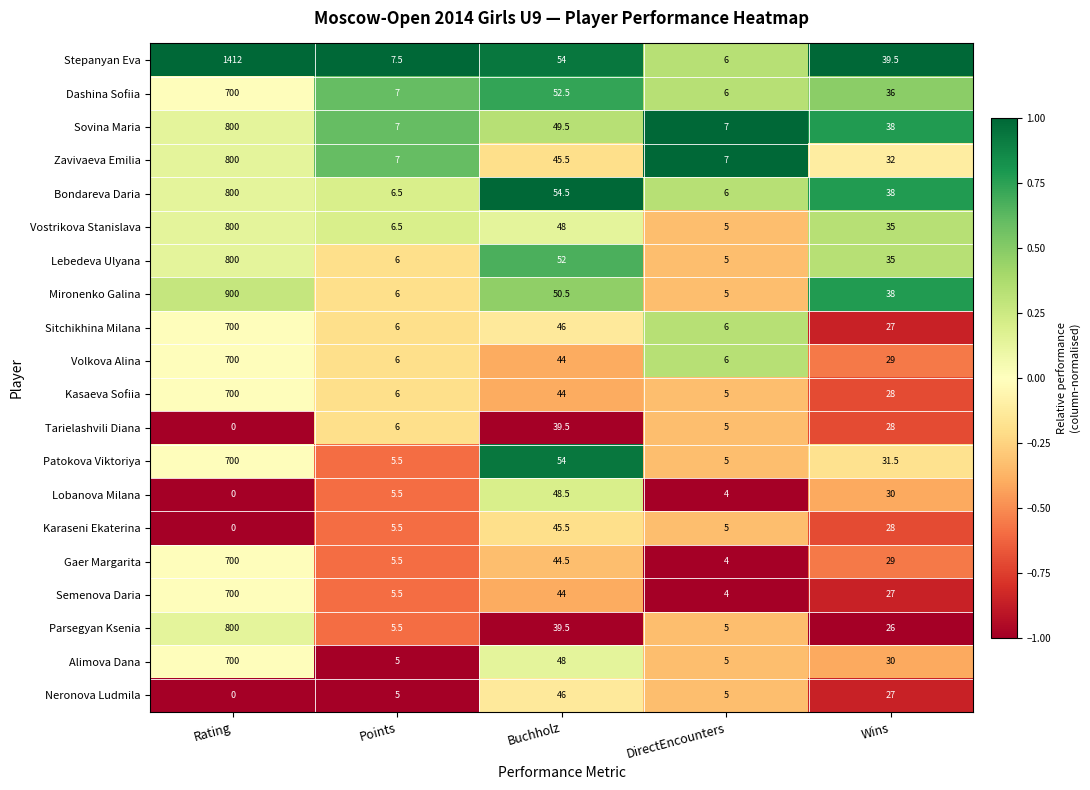

Where is Neronova Ludmila nearest to the value 23?

Wins